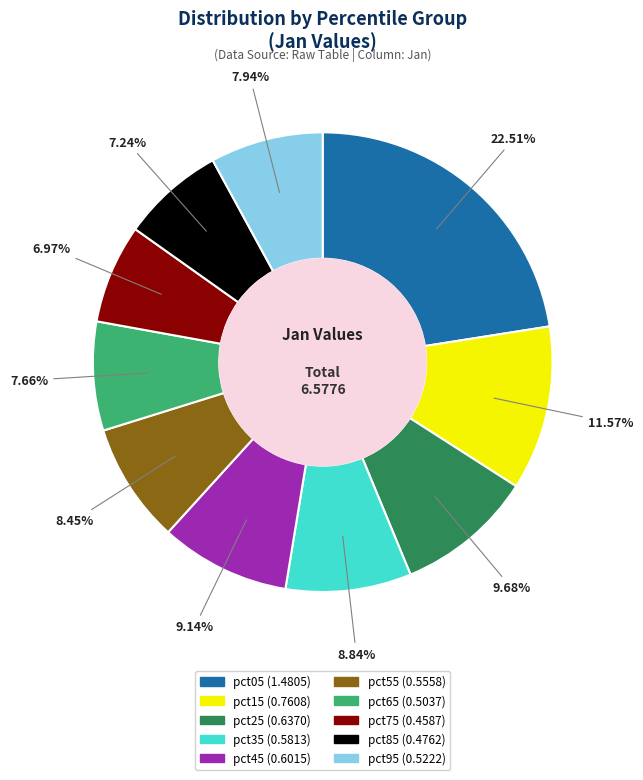

Which category has the biggest portion of the pie?

pct05